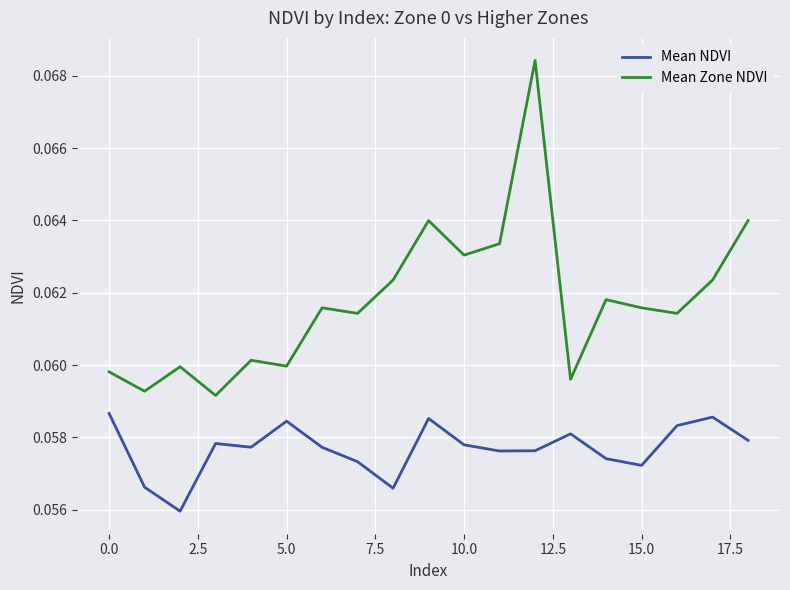

Which series has the largest range (max minus min)?

Mean Zone NDVI